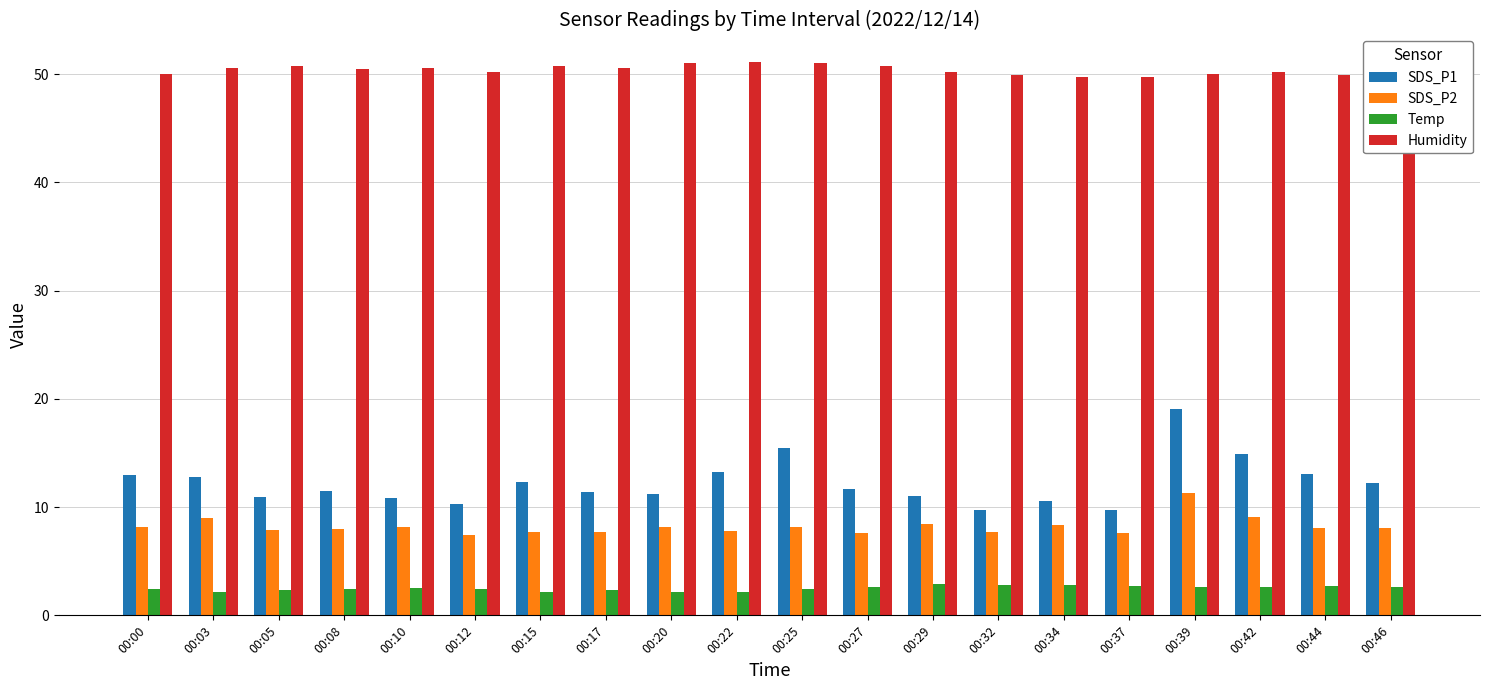

What is the approximate value of Humidity at 00:42?

50.2